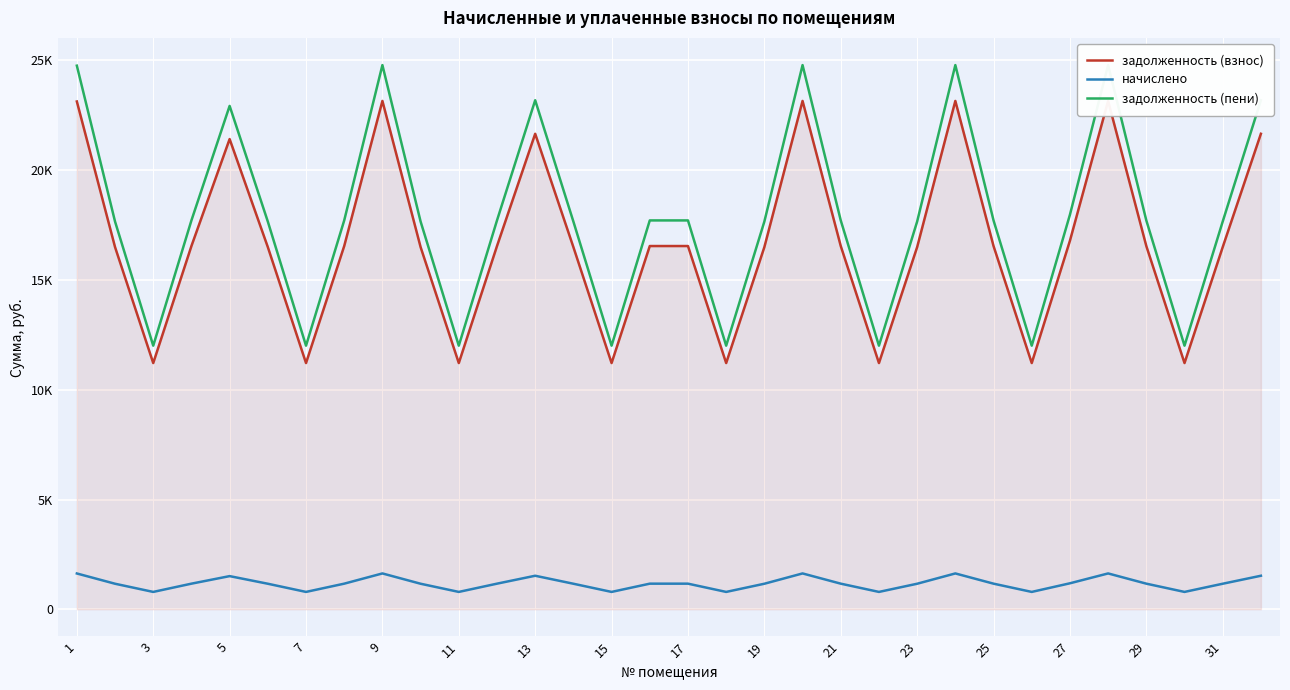

True or false: начислено and задолженность (взнос) intersect in this chart.

False